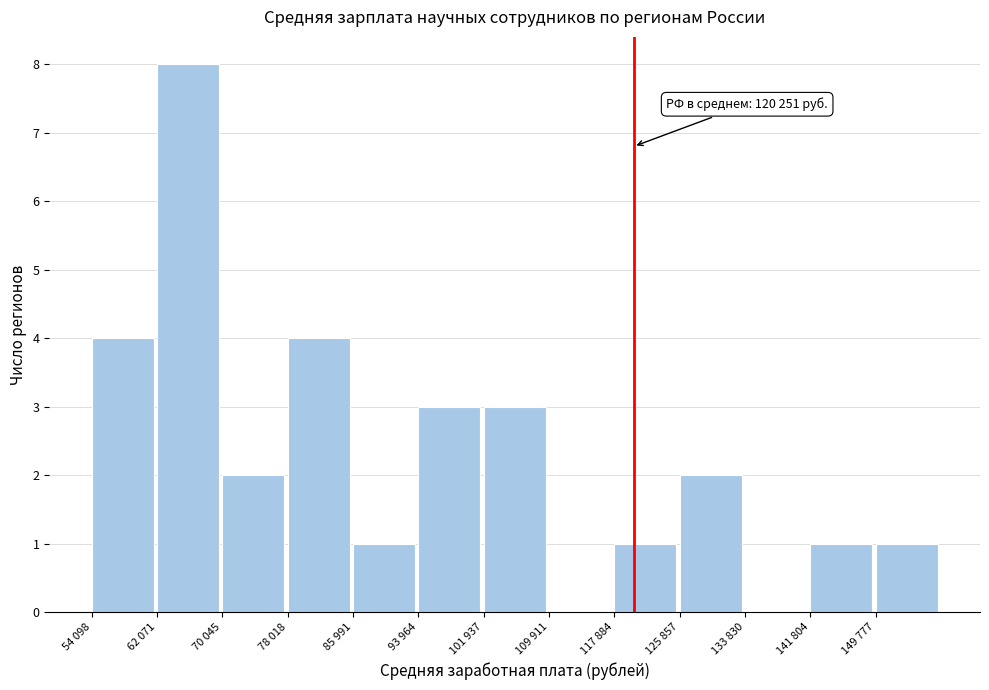

Reading left to right, list all the values displayed in this chart.

54 098=4	62 071=8	70 045=2	78 018=4	85 991=1	93 964=3	101 937=3	109 911=0	117 884=1	125 857=2	133 830=0	141 804=1	149 777=1